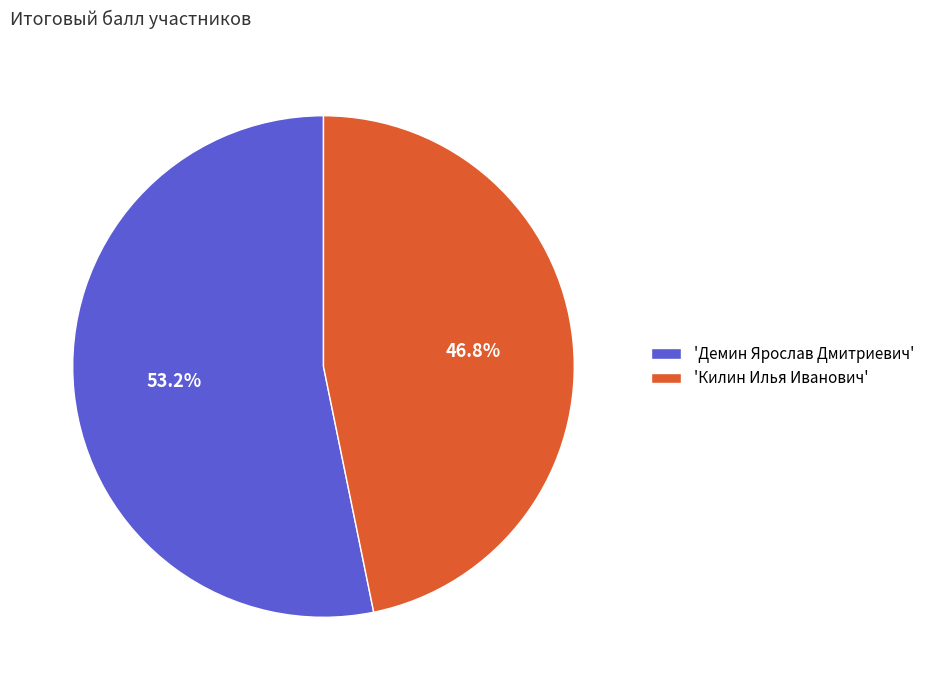

To the nearest percent, what is the difference between the largest and smallest slice percentages?

6%